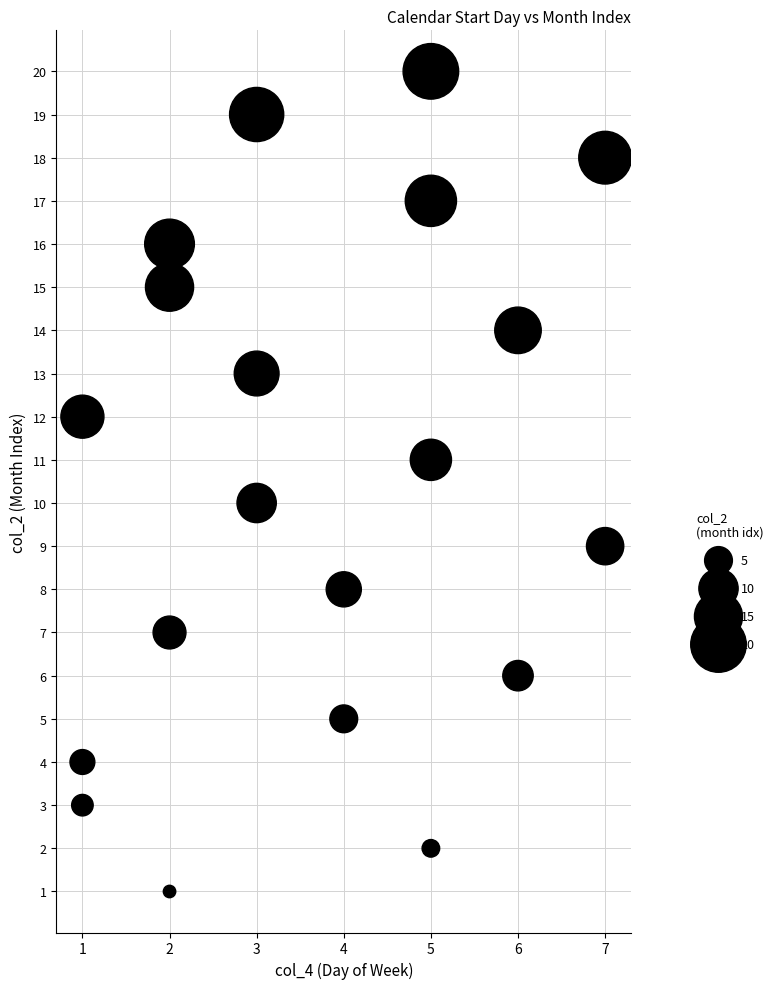

What is the range of X values (max minus min)?

6